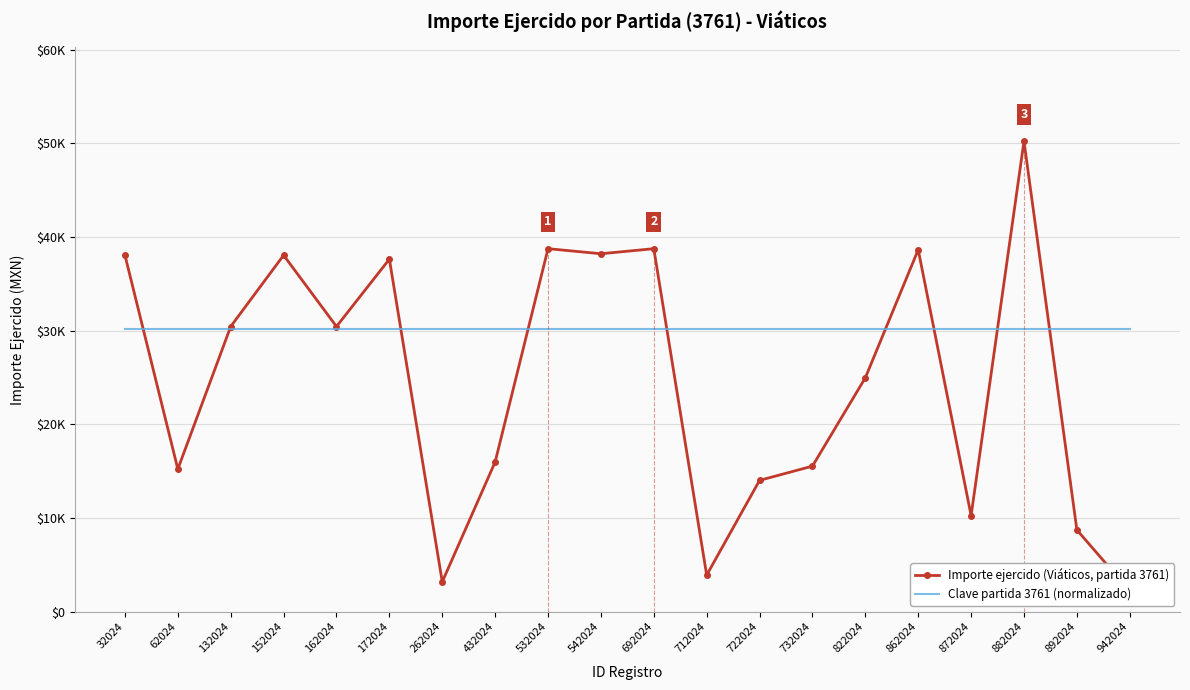

Rank the series by their average value, from highest to lowest.

Clave partida 3761 (normalizado), Importe ejercido (Viáticos, partida 3761)